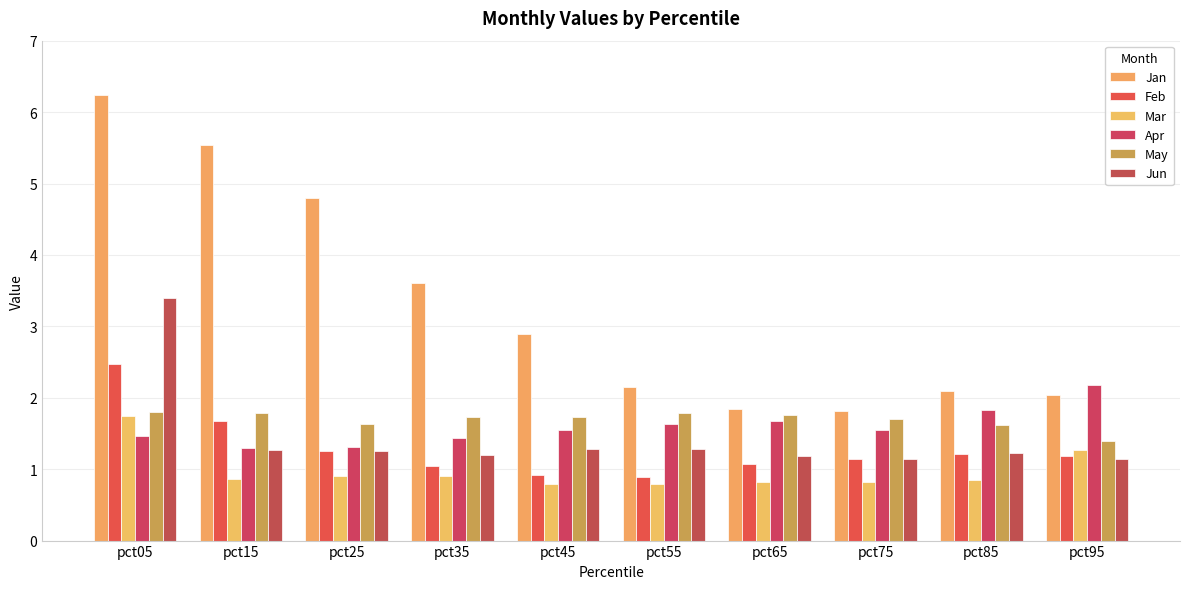

What is the value of the Mar bar at the 6th from the left?

0.8